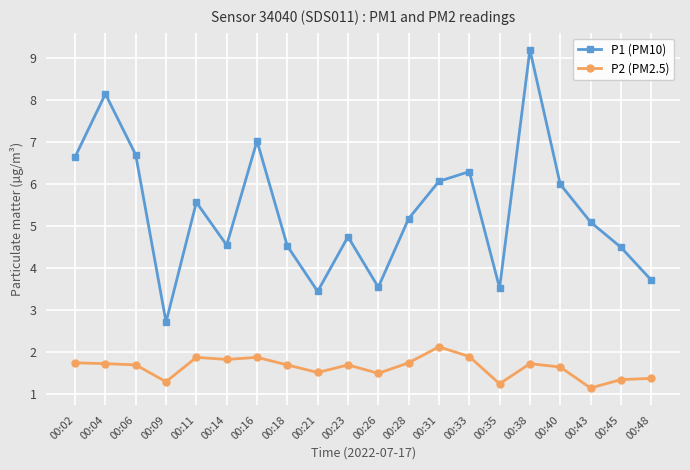

True or false: P2 (PM2.5) and P1 (PM10) intersect in this chart.

False